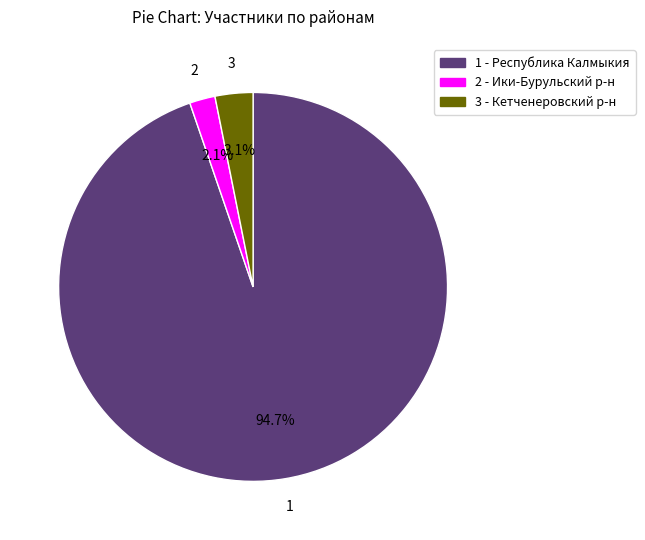

Is there any slice that represents more than half of the pie?

Yes